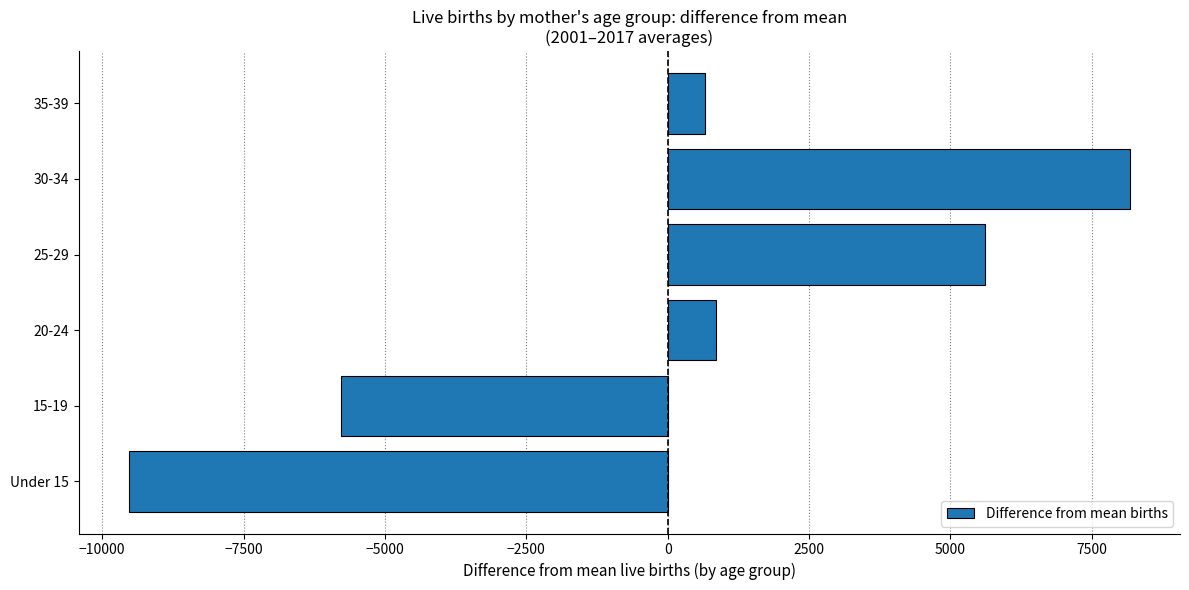

List the labels in order of value, smallest first.

Under 15, 15-19, 35-39, 20-24, 25-29, 30-34